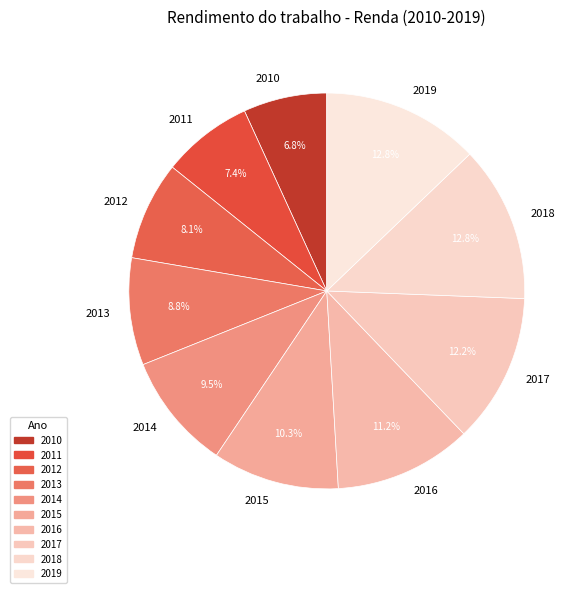

What is the smallest slice in the pie chart?

2010